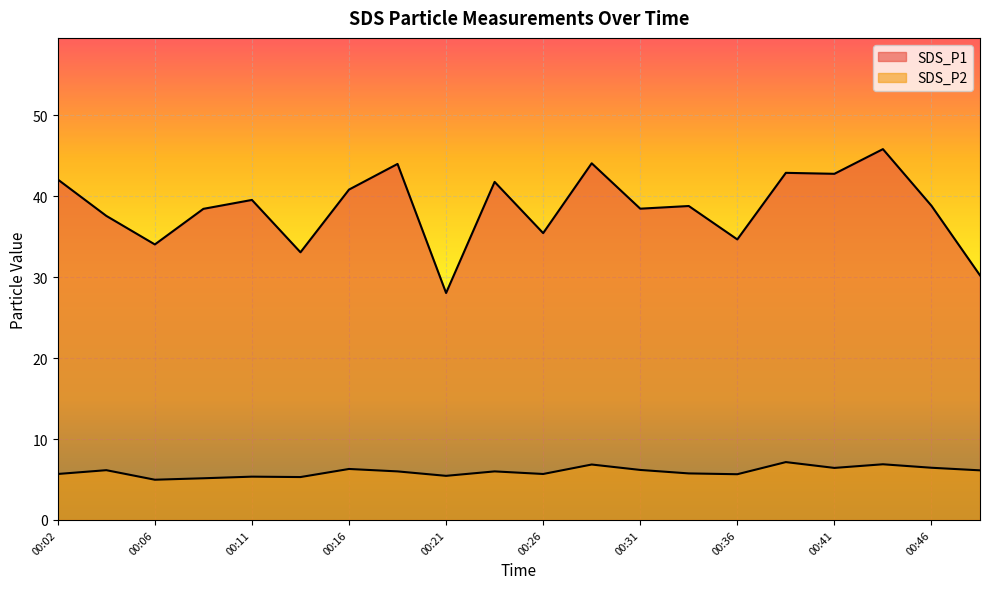

What is the sum of all SDS_P2 values?

119.5